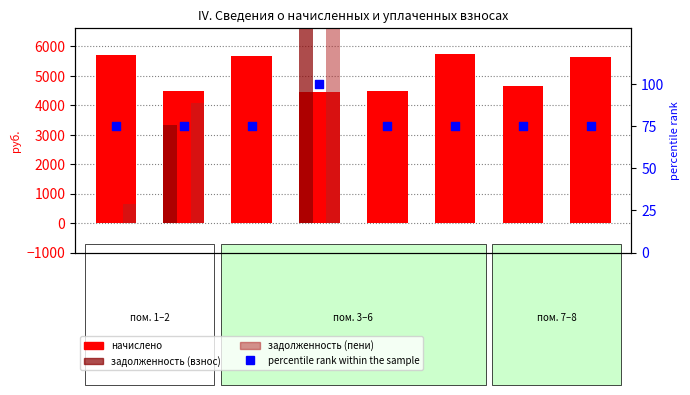

Which series contains the lowest Y value?

задолженность (взнос)